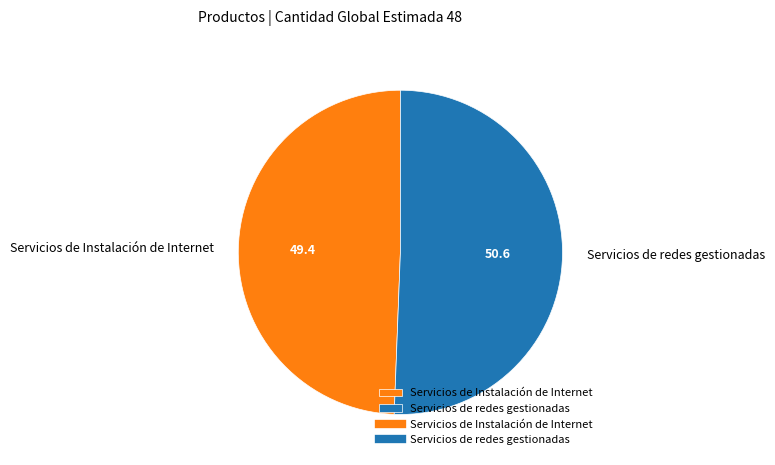

The Servicios de redes gestionadas slice represents 51% of the pie. True or false?

True